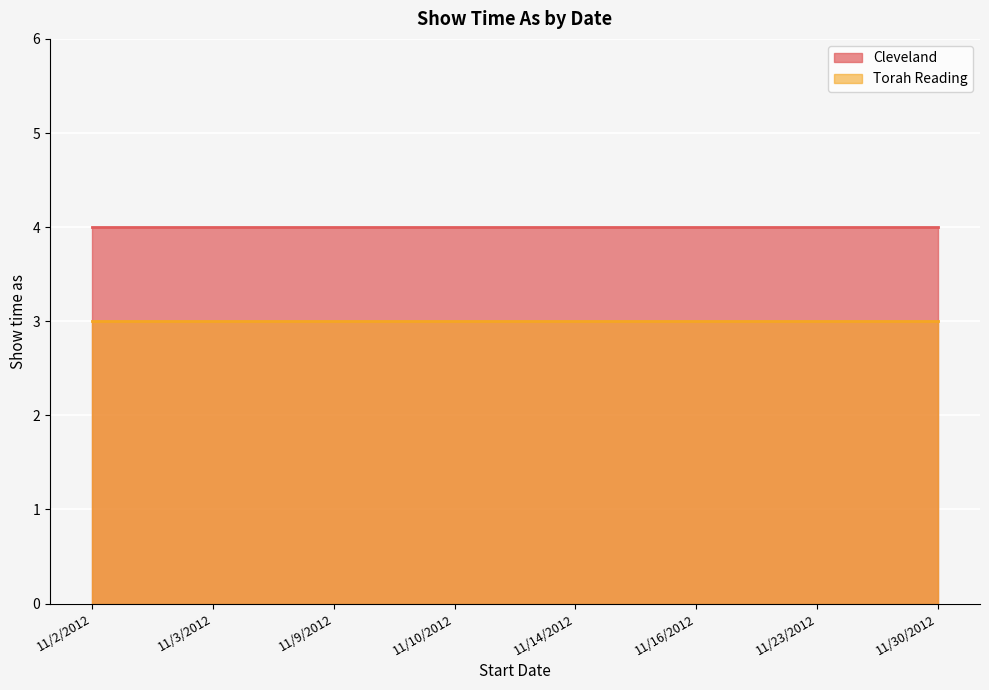

True or false: Cleveland and Torah Reading intersect in this chart.

False